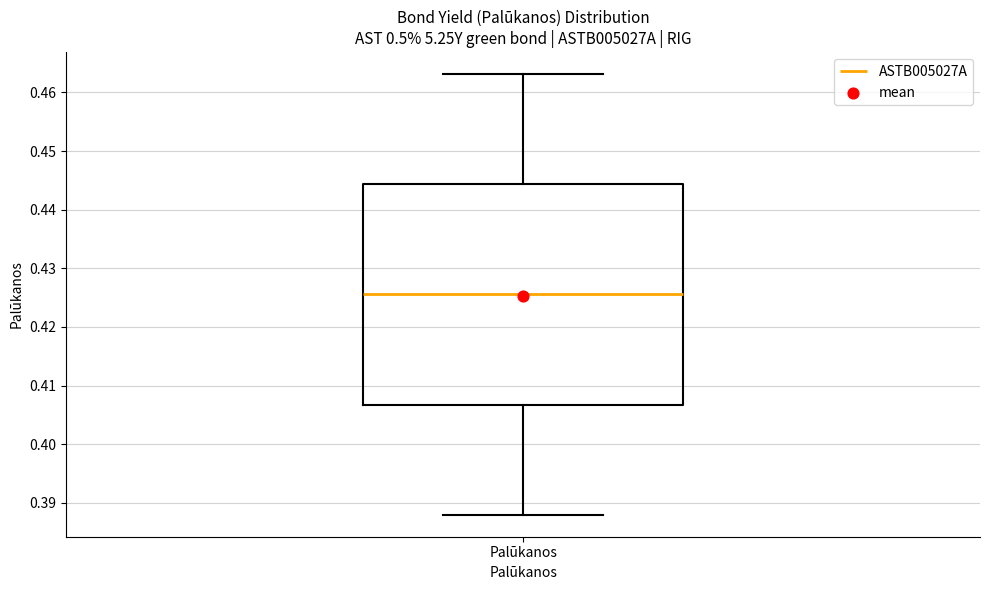

Where does the upper whisker of the box for Palūkanos end on the y-axis? The values are not printed on the chart, so give them approximately, as read against the axis.

0.463